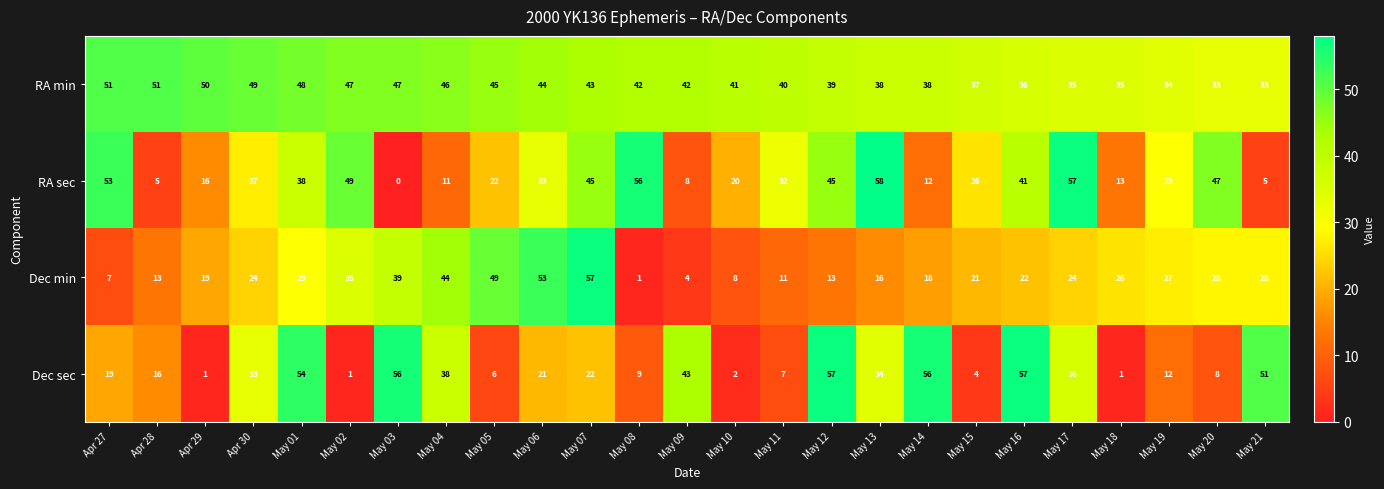

Is it true that RA sec equals 8 at May 09?

True